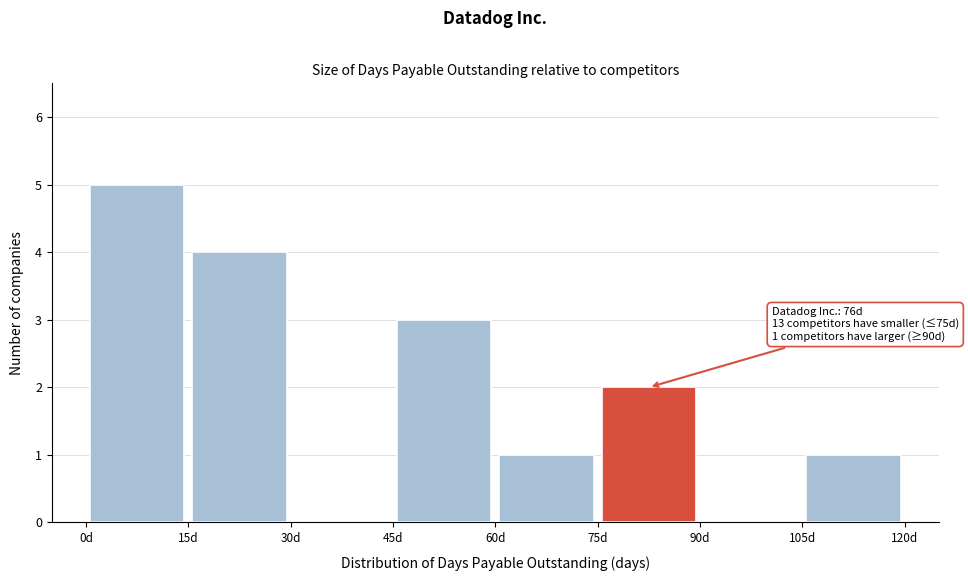

Over which range of the x-axis is the bar tallest?

0 to 15